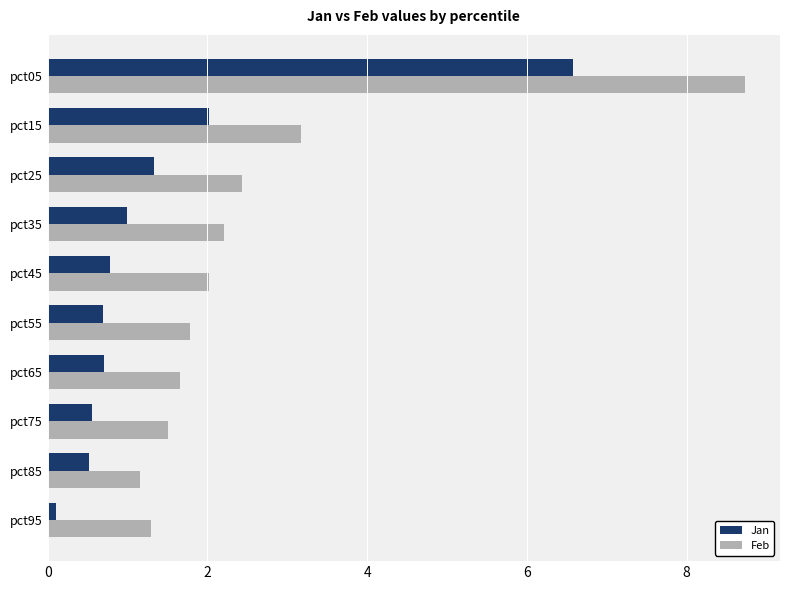

Is the value of Feb at pct65 greater than the value of Jan at pct15?

No